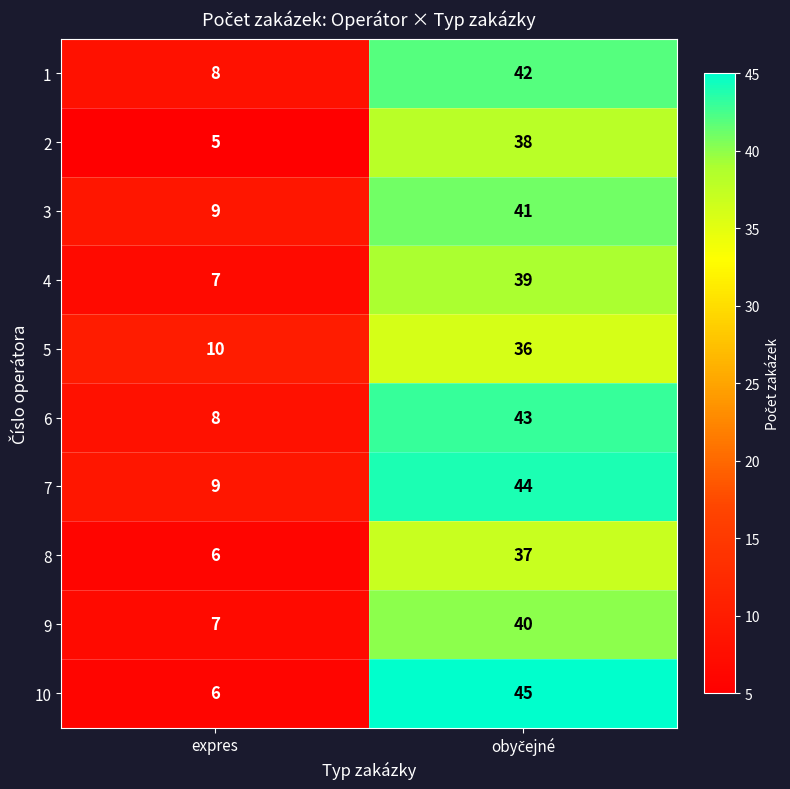

What is the difference between the highest and lowest values at expres?

5